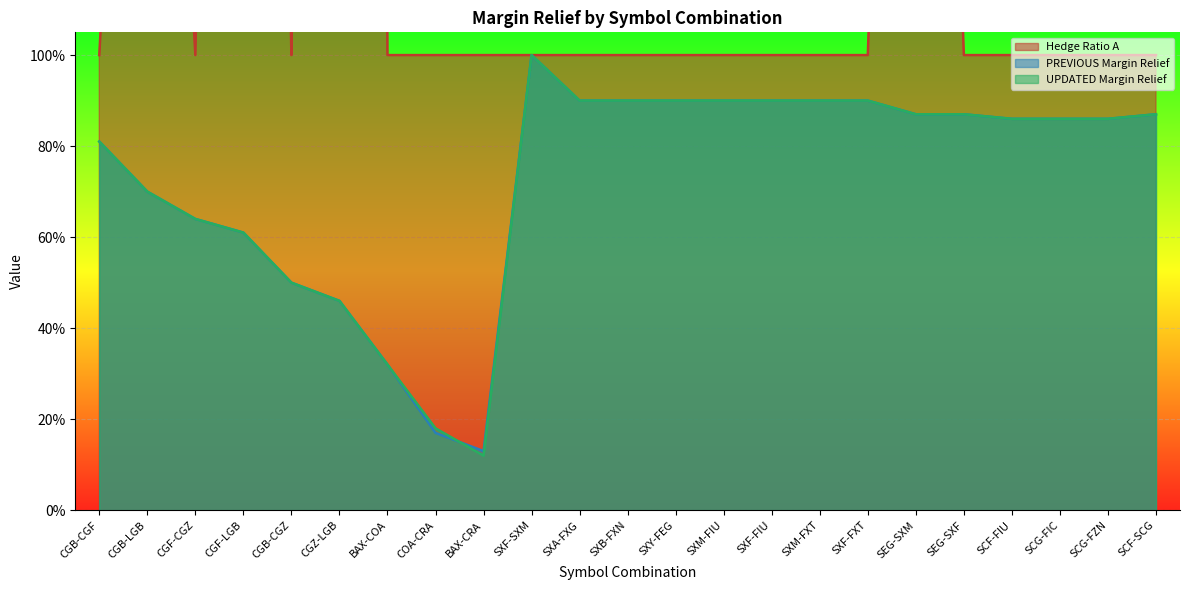

Where is the first local maximum for PREVIOUS Margin Relief?

SXF-SXM